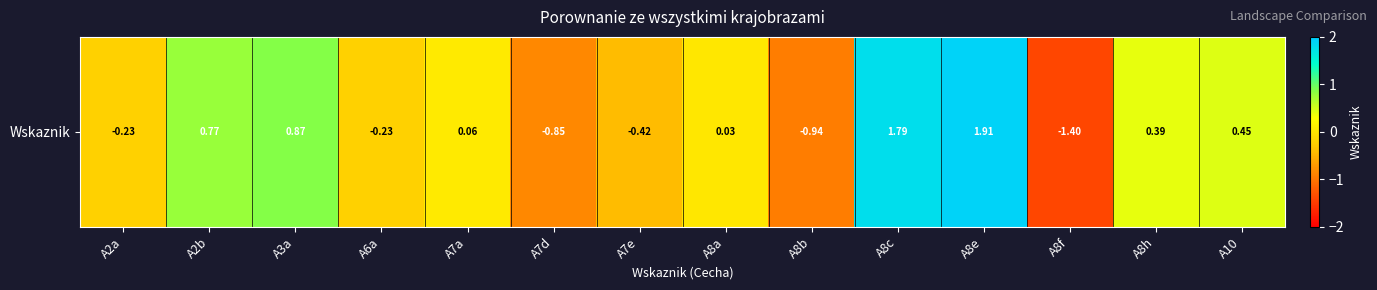

List the labels in order of value, largest first.

A8e, A8c, A3a, A2b, A10, A8h, A7a, A8a, A6a, A2a, A7e, A7d, A8b, A8f